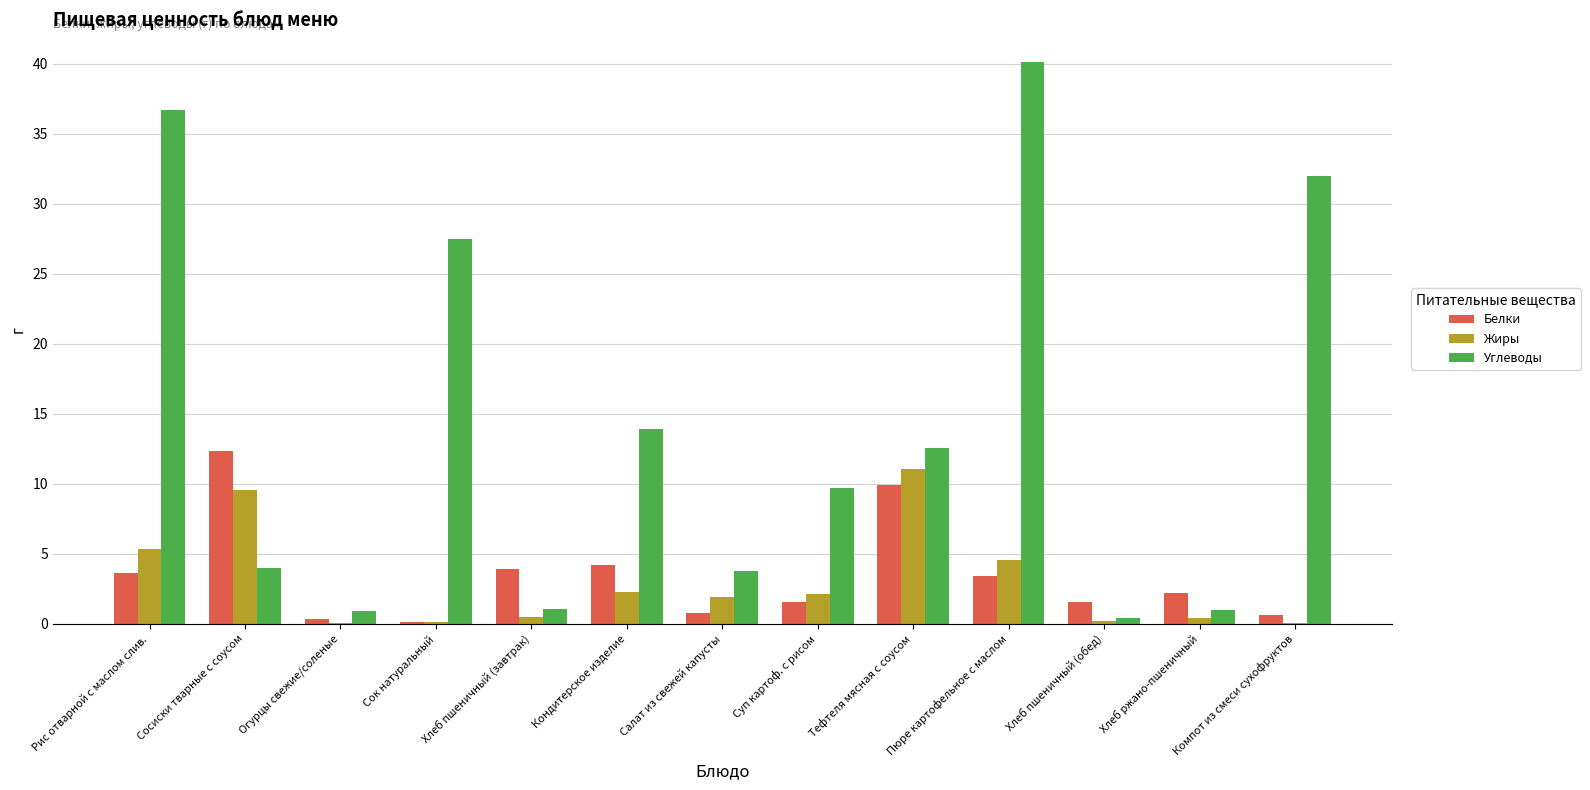

Which series has the largest total across all categories?

Углеводы